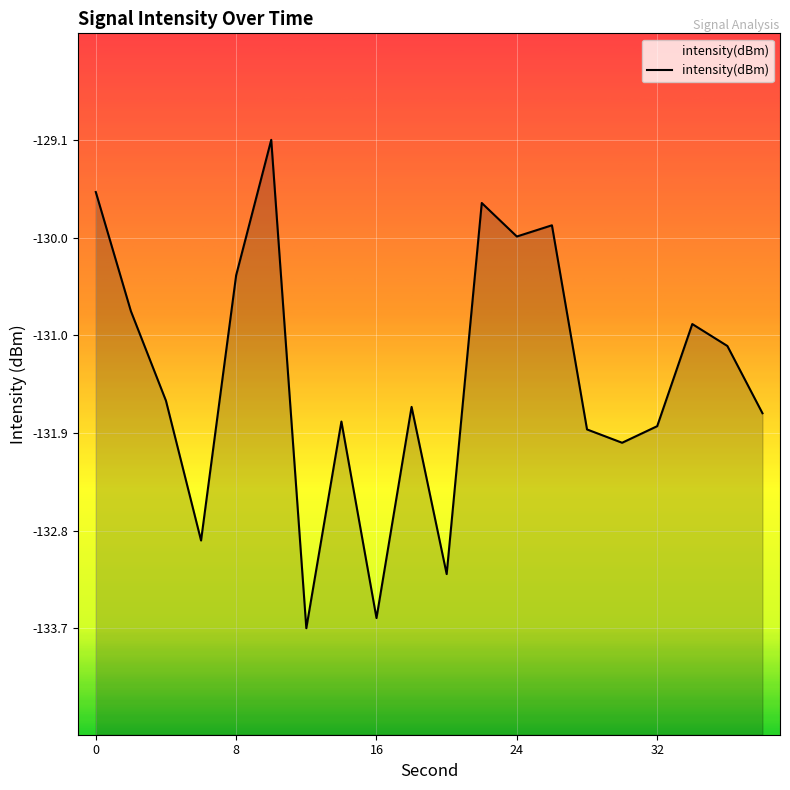

What is the difference between the second highest and minimum values?

4.1